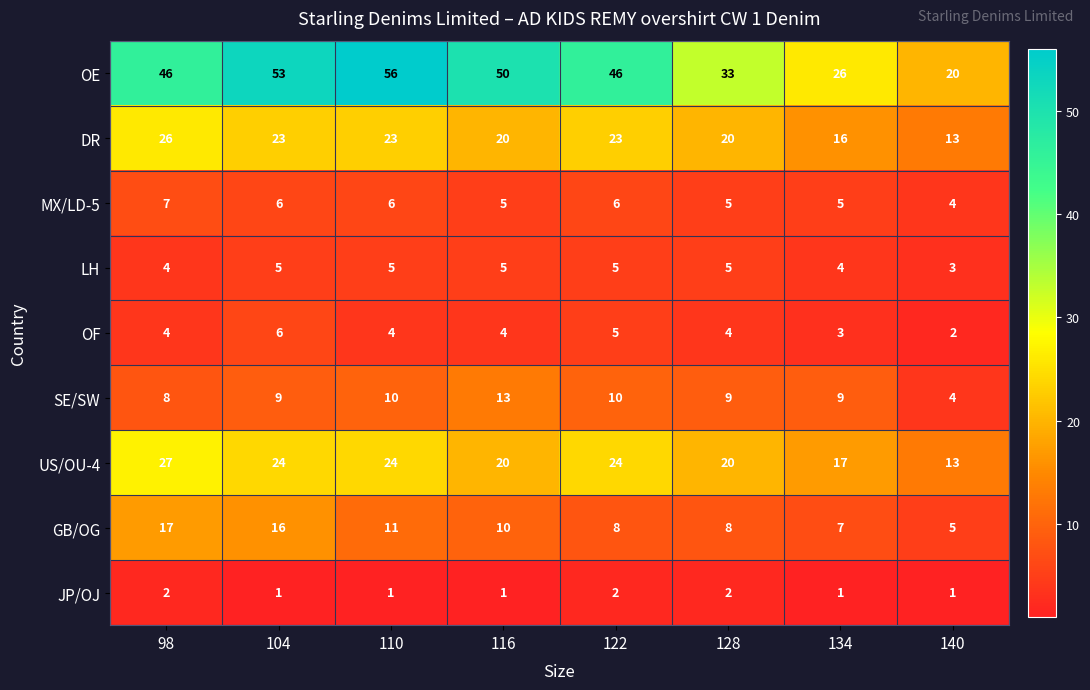

At which label does GB/OG first exceed 10?

98